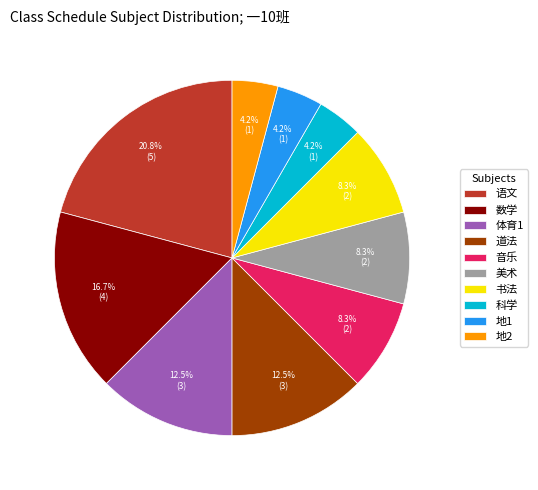

How many slices are in this pie chart?

10